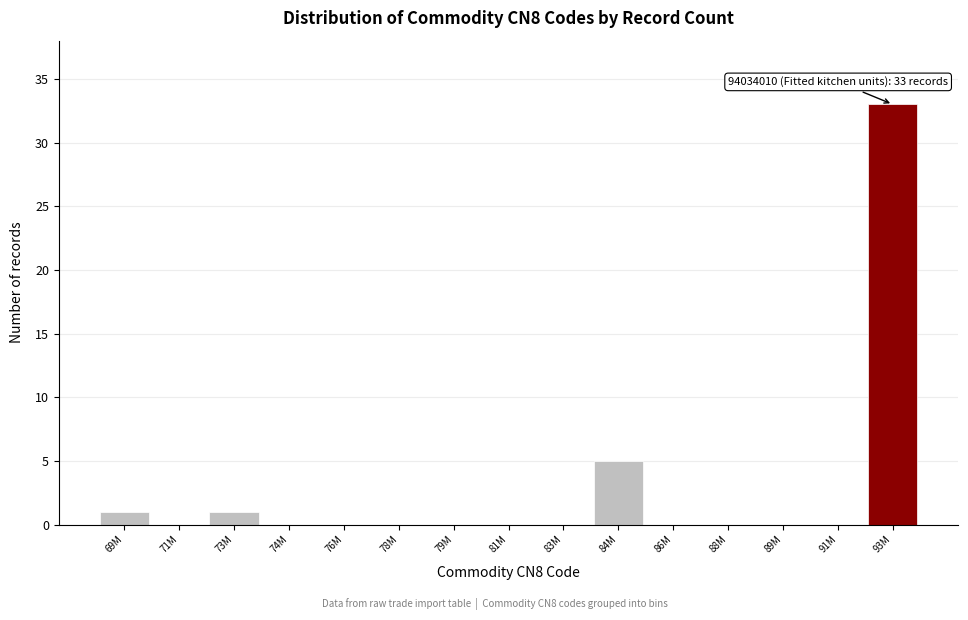

Reading left to right, what are all the values shown in this chart?

69M=1	71M=0	73M=1	74M=0	76M=0	78M=0	79M=0	81M=0	83M=0	84M=5	86M=0	88M=0	89M=0	91M=0	93M=33